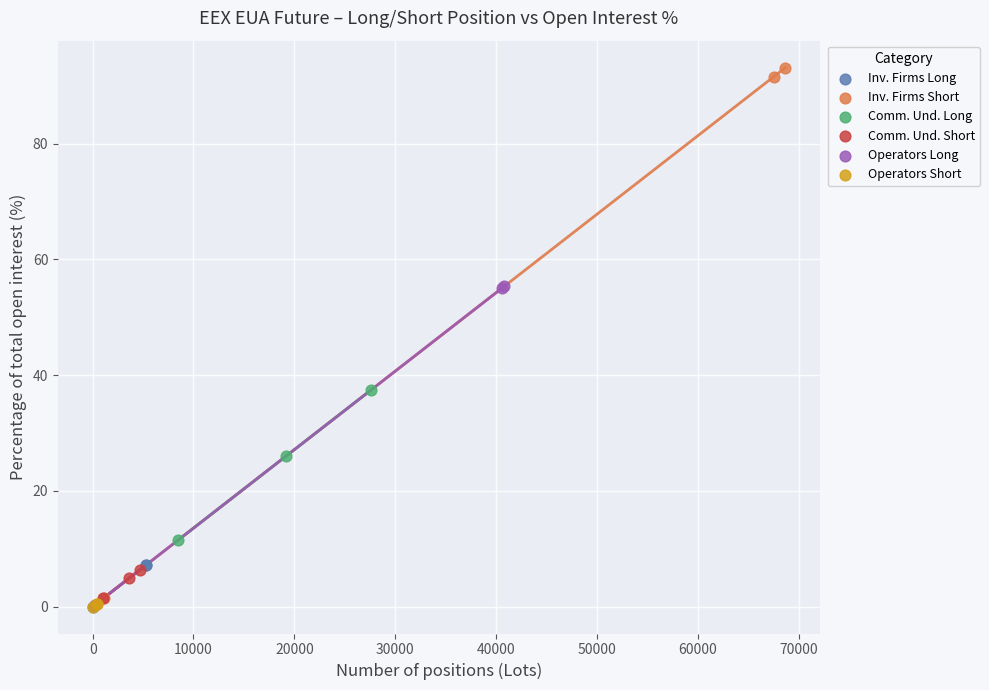

Which series reaches the maximum Y coordinate?

Inv. Firms Short